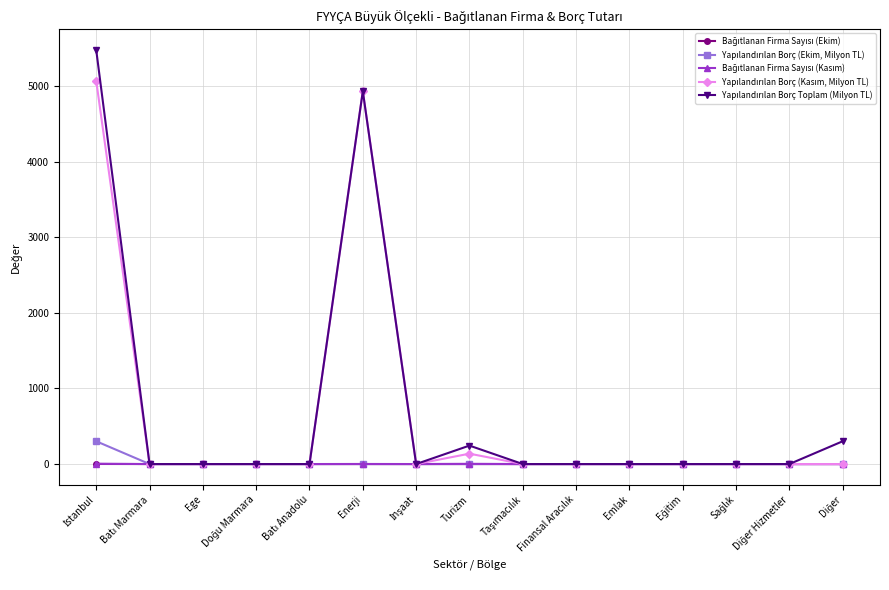

What is the greatest value displayed?

5479.8